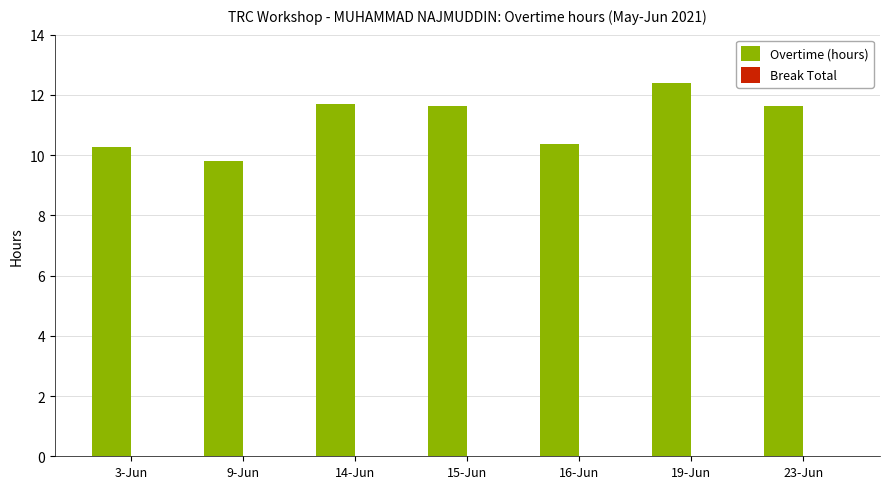

What is the value of the 4th bar from the left?

11.6